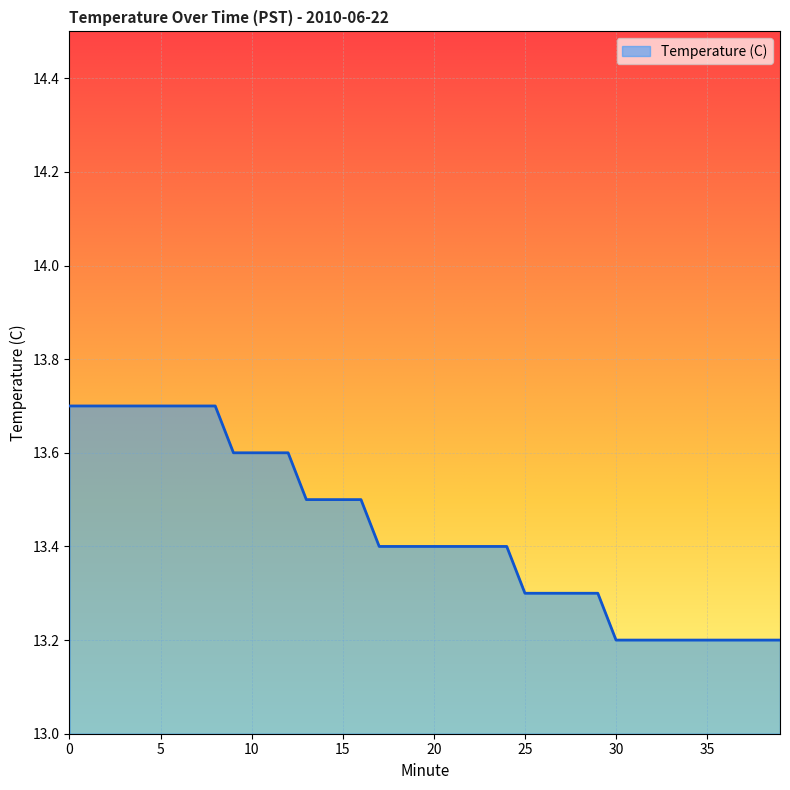

What is the maximum value shown in the chart?

13.7